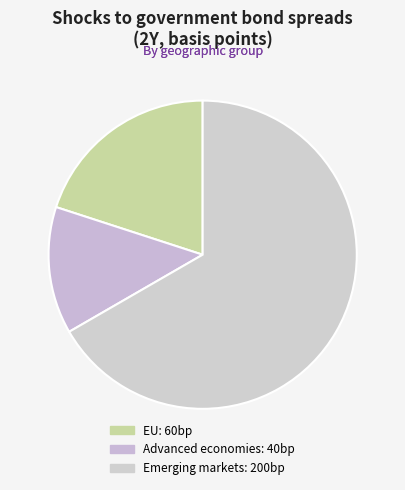

How many segments does this pie chart have?

3